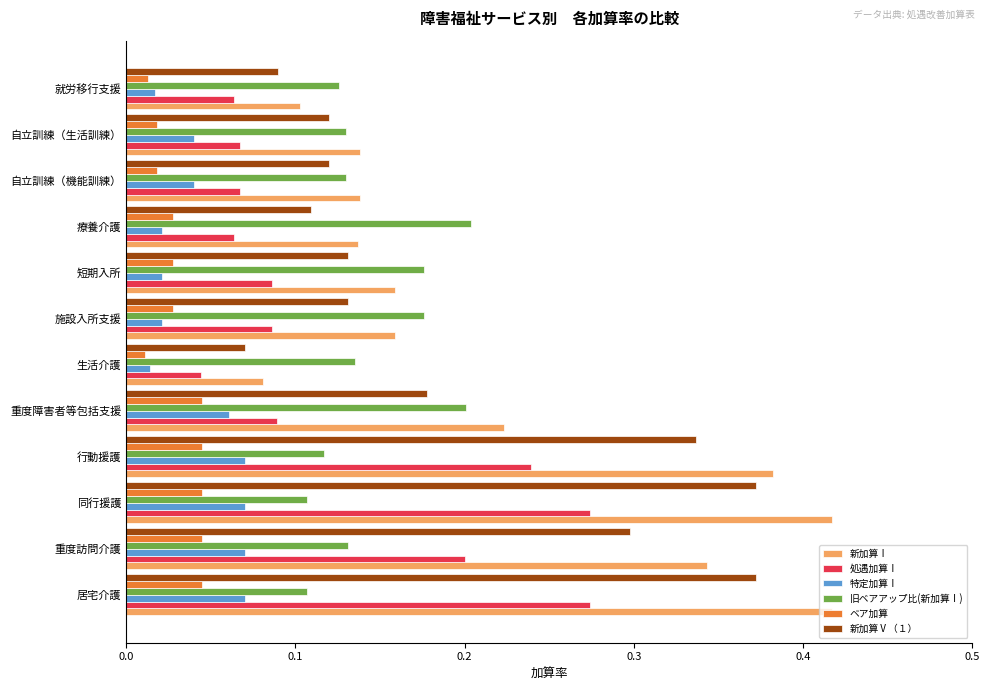

At which label does 新加算Ⅴ（１） reach its minimum?

生活介護